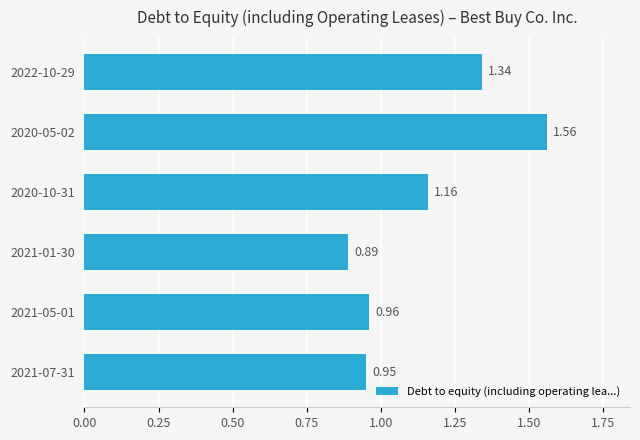

What is the difference between the maximum and minimum values?

0.7